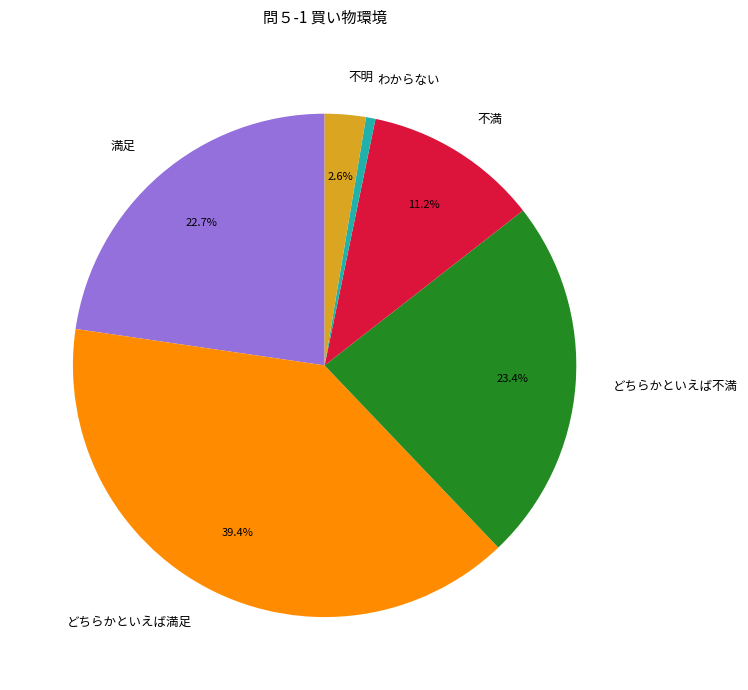

To the nearest percent, what percentage of the pie is 不明?

3%